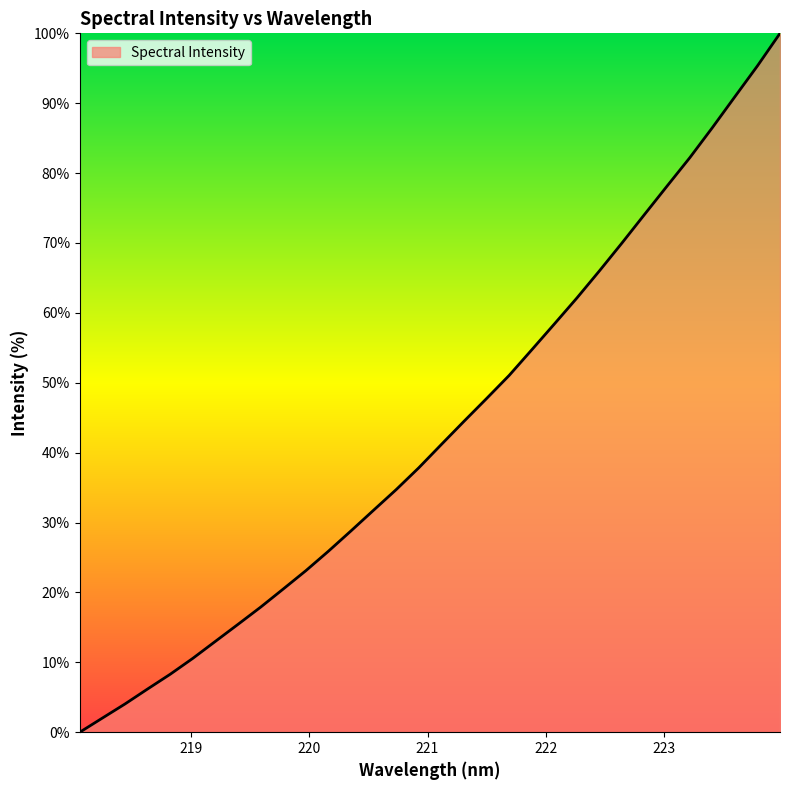

What is the maximum value shown in the chart?

100.0